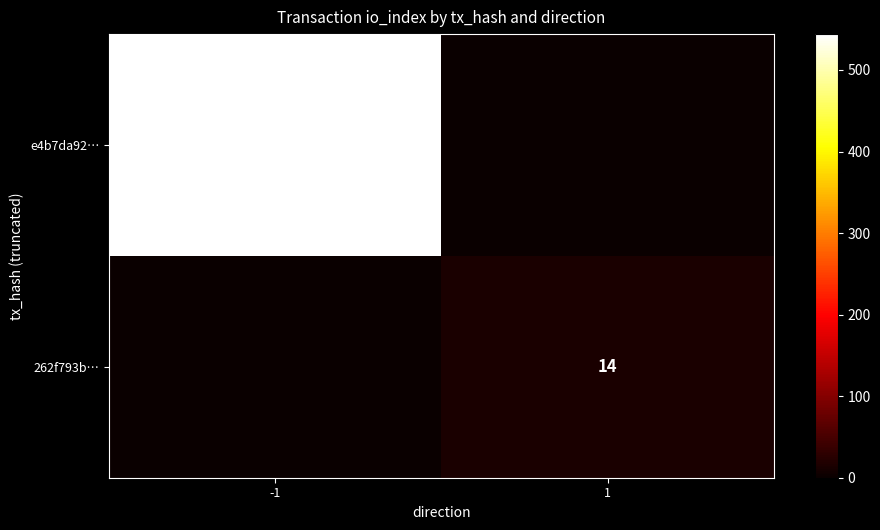

At how many categories does at least one series exceed 445?

1